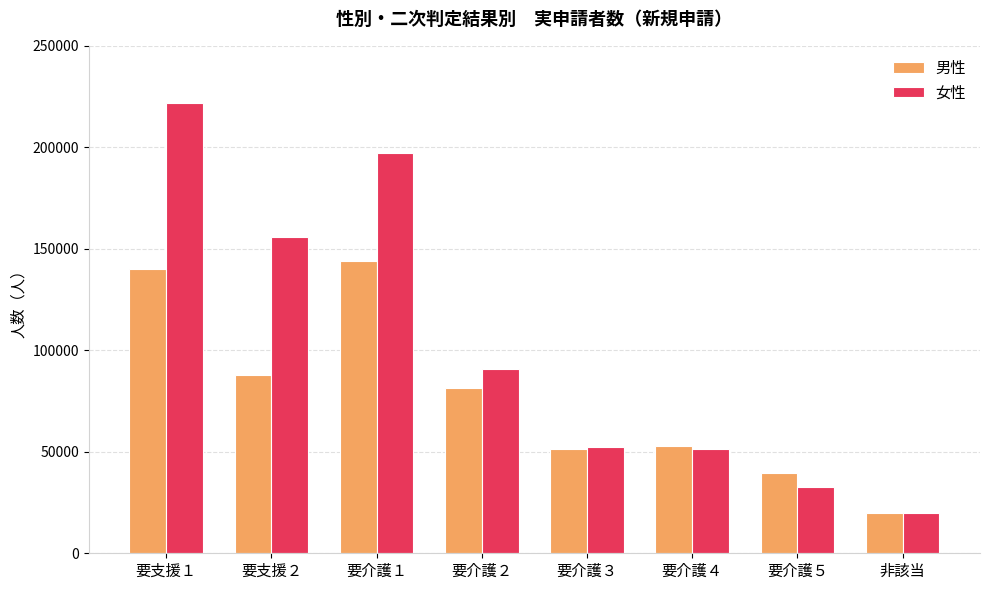

What is the difference between the highest and lowest values at 非該当?

70